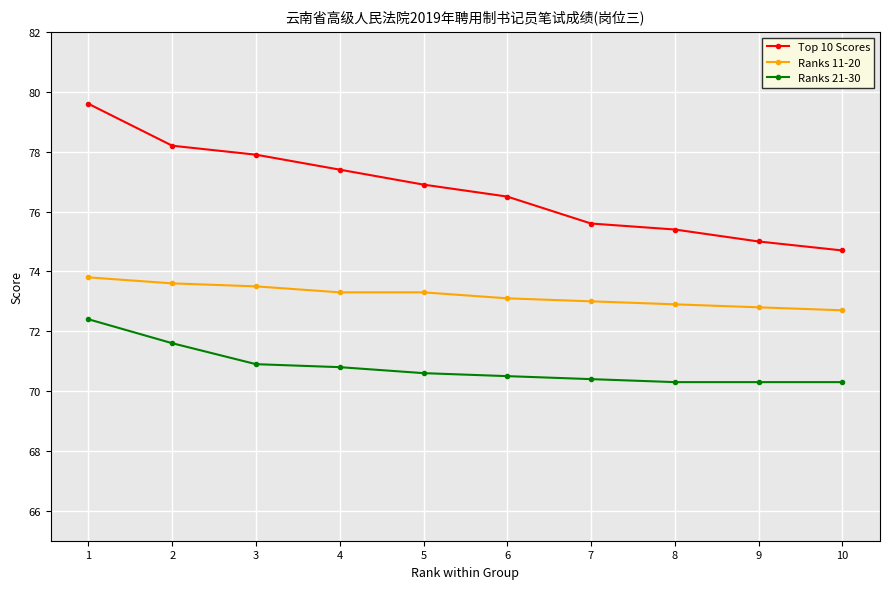

What is the spread (max minus min) of values at 4?

6.6